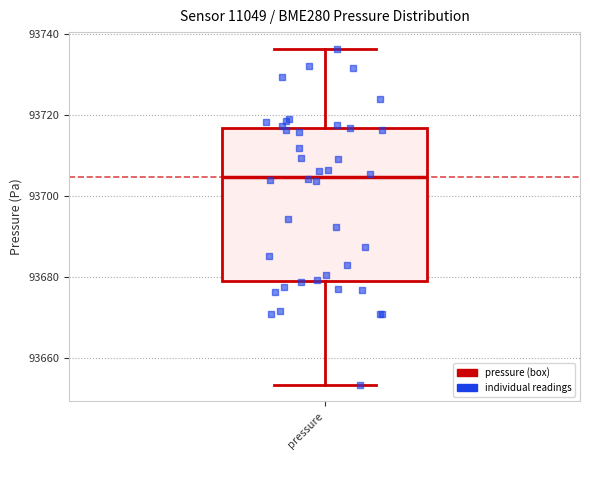

Read this box plot against the y-axis: the position of the median line, the range covered by the box, and the ends of both whiskers. The values are not printed on the chart, so give them approximately, as read against the axis.

median 93704, box 93680 to 93716, whiskers 93654 to 93736